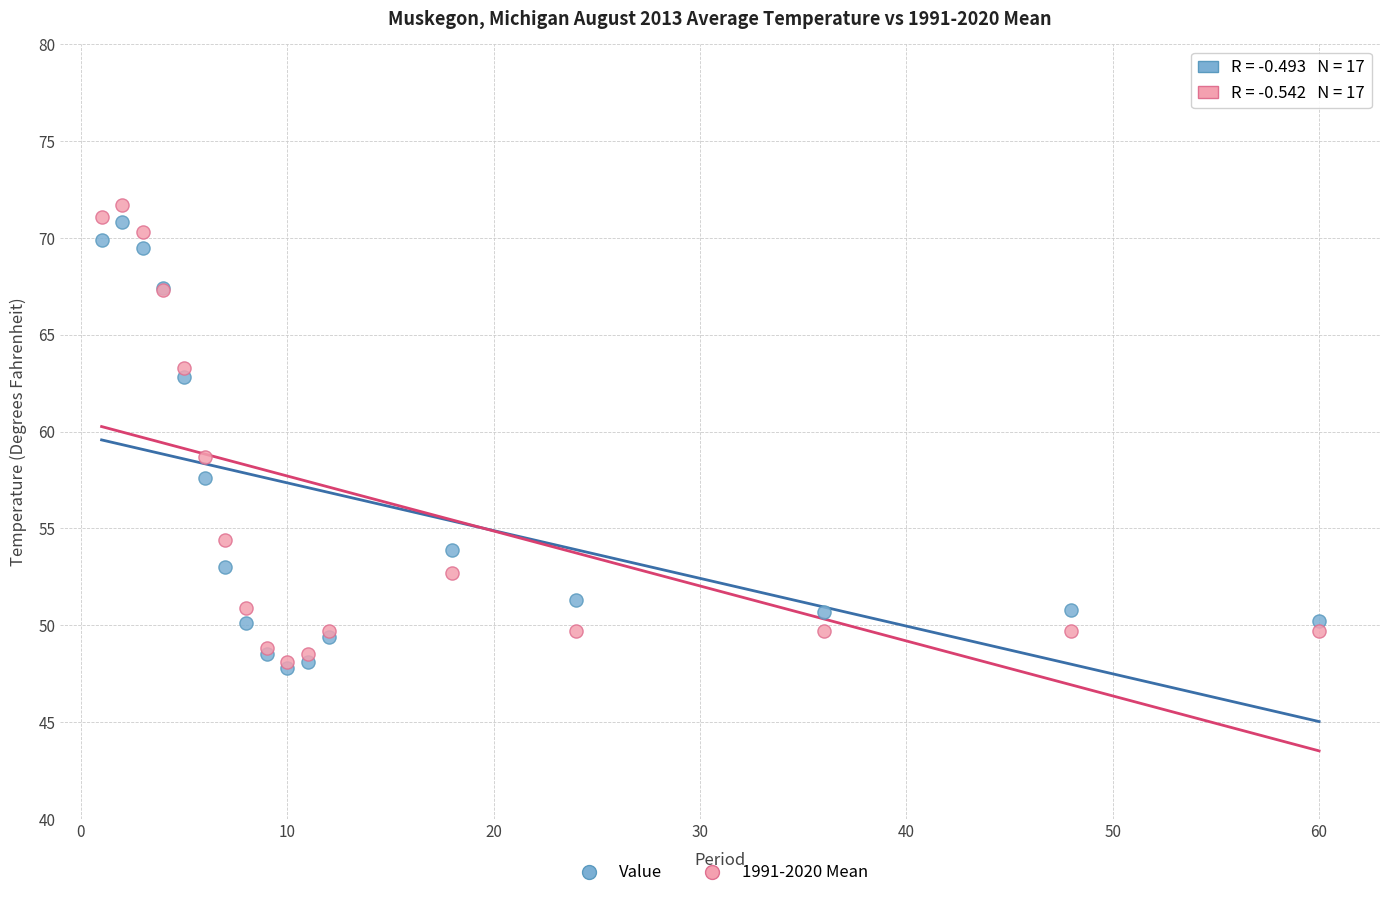

Which series has the widest spread of Y values?

1991-2020 Mean